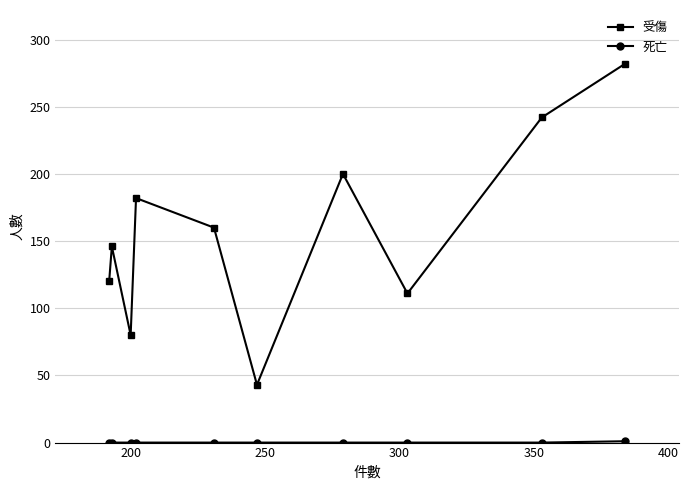

What is the maximum value shown in the chart?

282